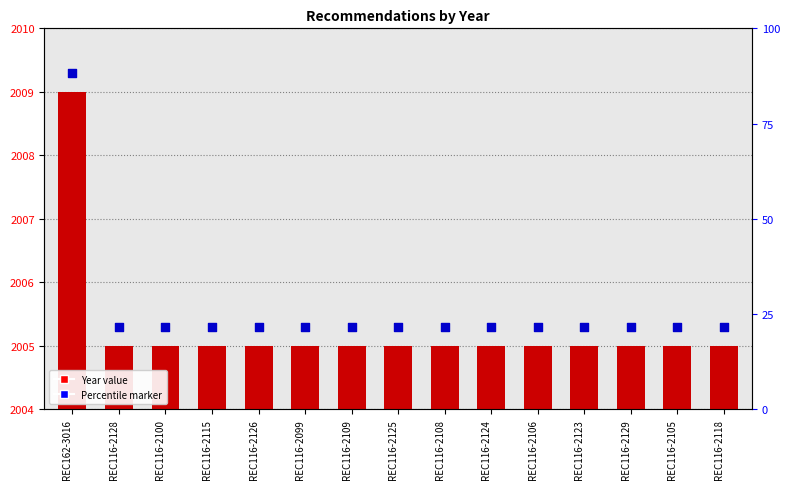

At which category is the sum across all series the highest?

REC162-3016